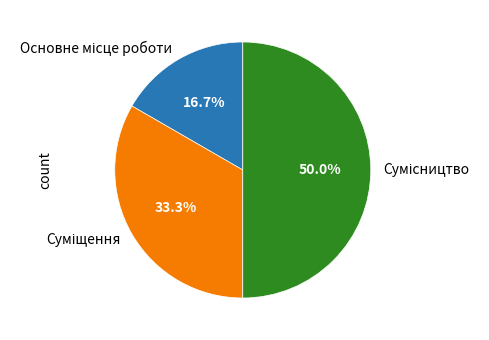

Count the number of slices in the pie.

3